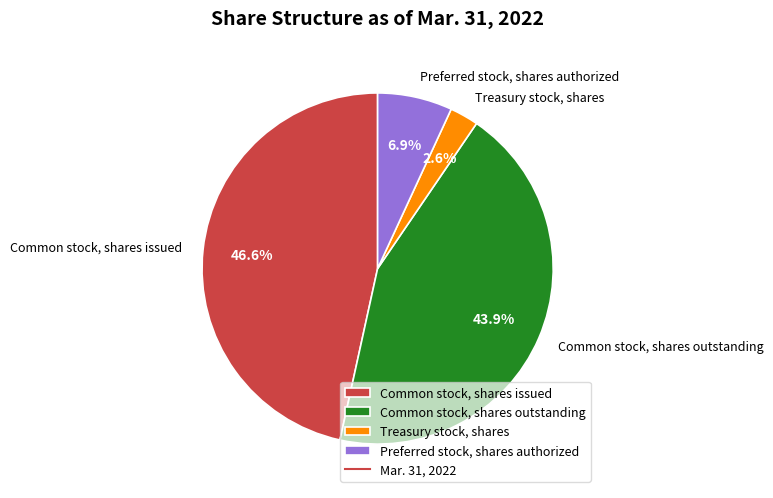

Which slice is the largest?

Common stock, shares issued